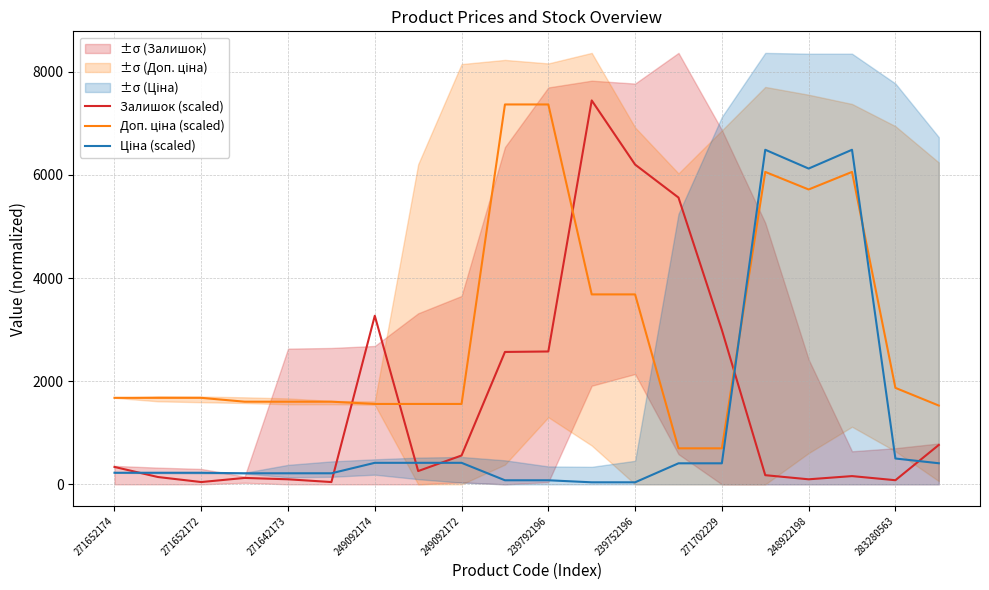

What position from the left is 13?

14